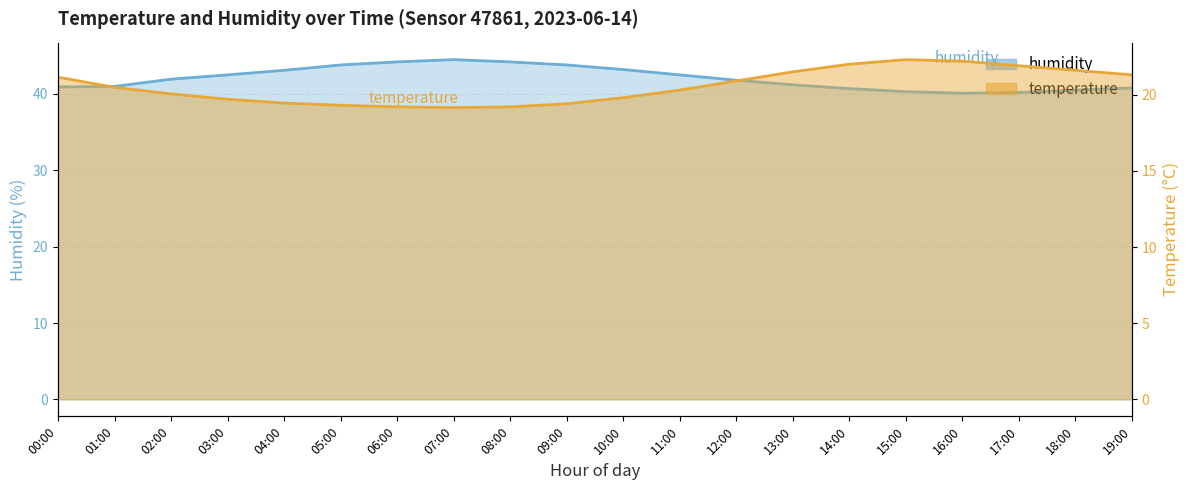

List the series in order of their overall mean, highest first.

humidity, temperature